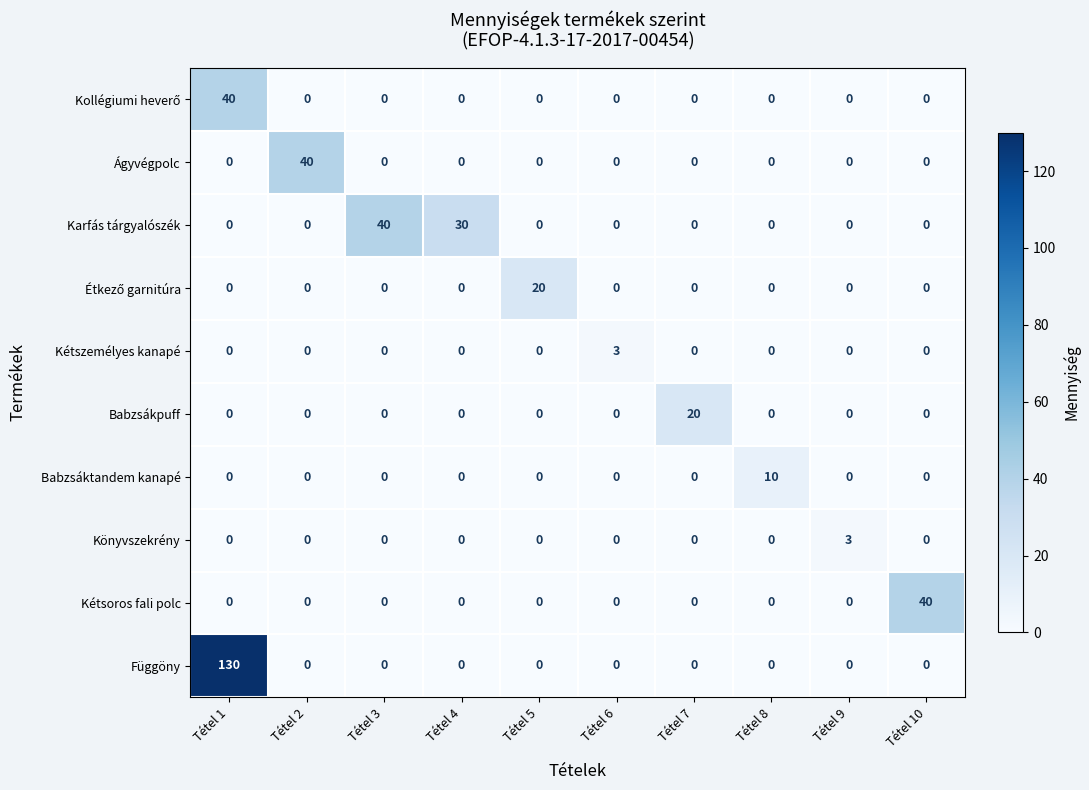

How many categories are shown in the chart?

10